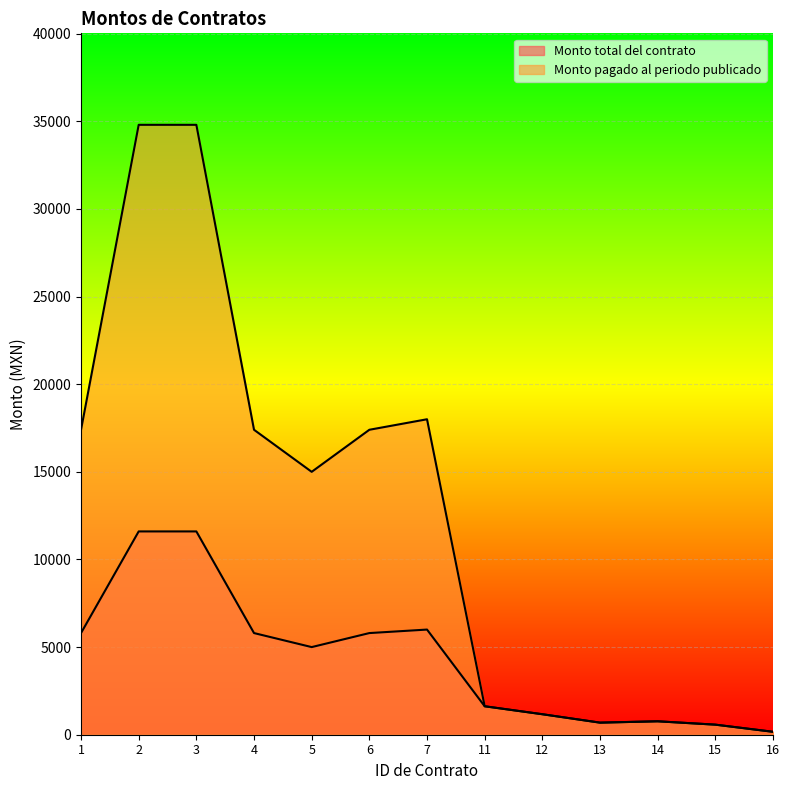

Which category has the highest value in the Monto total del contrato series?

2